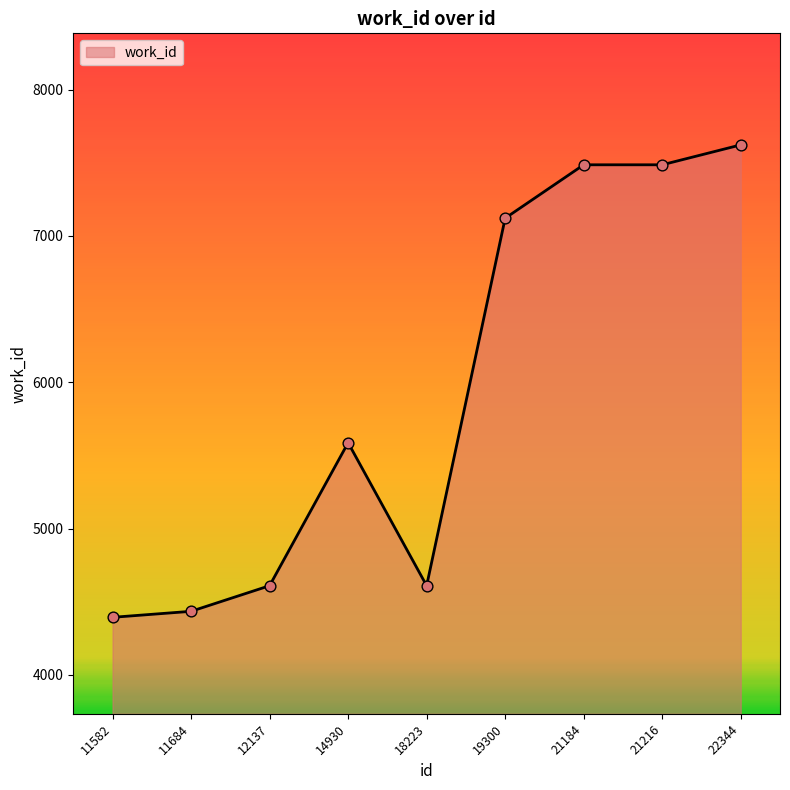

What is the ratio of the value at 18223 to the value at 22344?

0.6